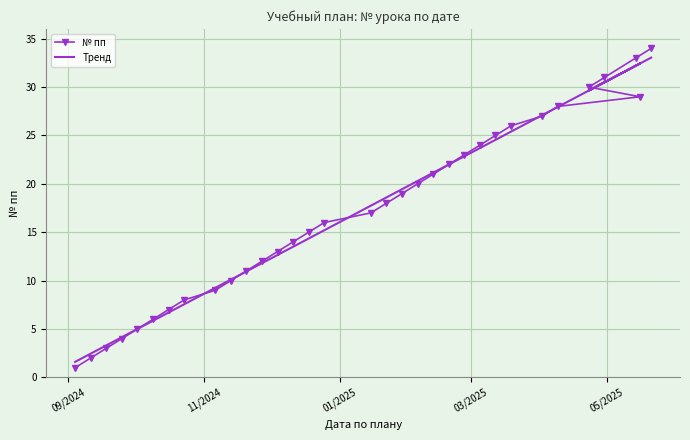

Which series has the largest range (max minus min)?

№ пп